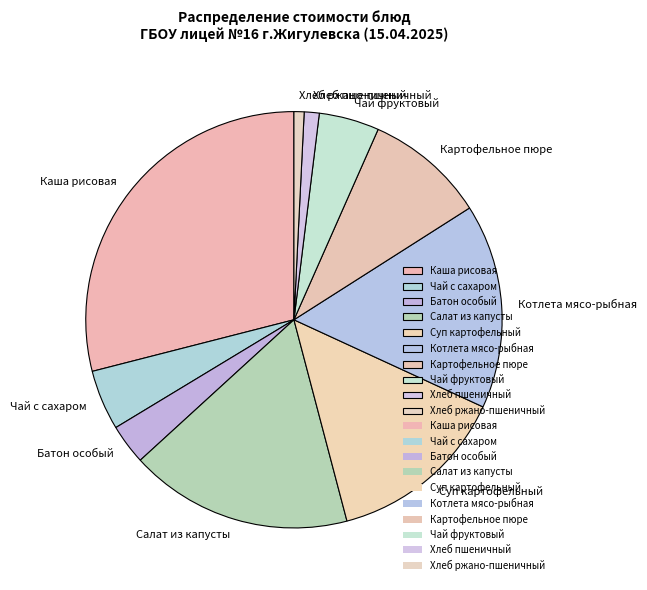

Combined, do Каша рисовая and Хлеб ржано-пшеничный account for over 50%?

No